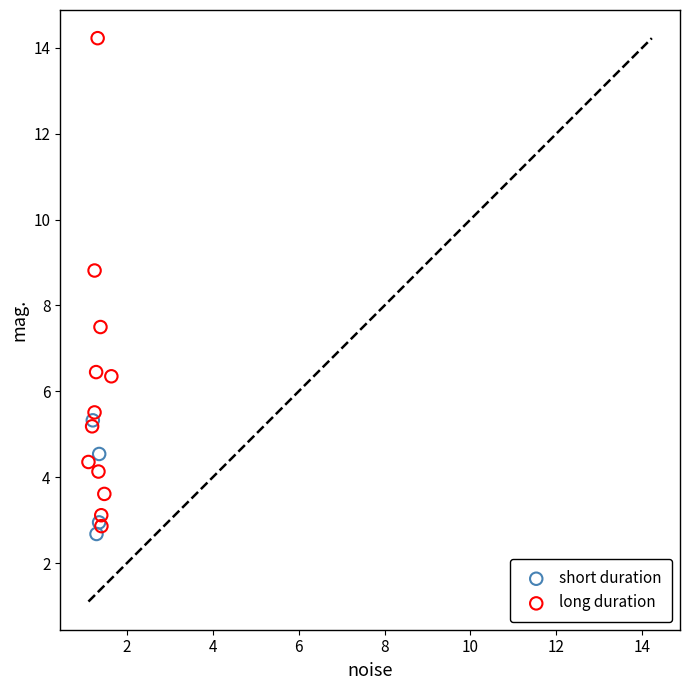

Which series reaches the maximum Y coordinate?

long duration